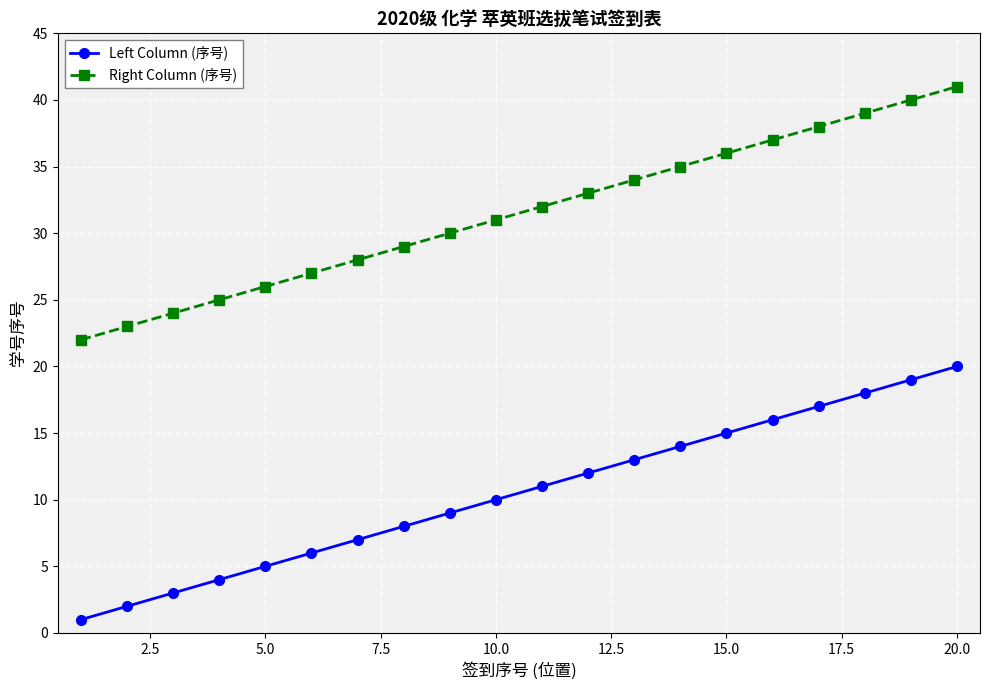

Rank the series by their maximum value, from lowest to highest.

Left Column (序号), Right Column (序号)